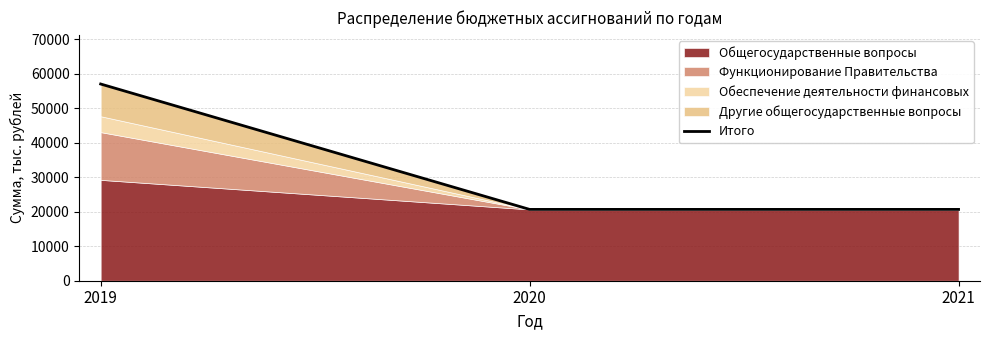

Is it true that the value at 2020 is 20655.0?

True